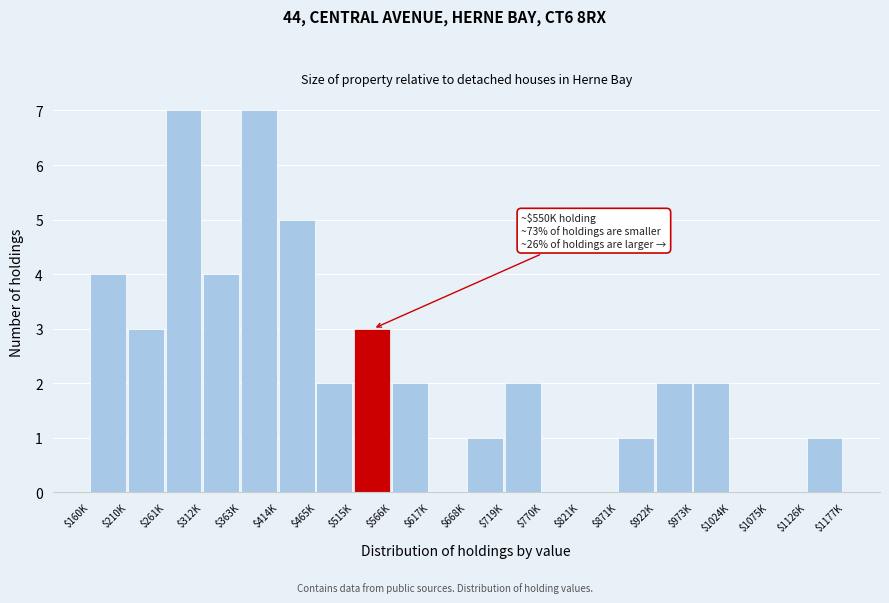

True or false: the data shows 1 at $871K.

True